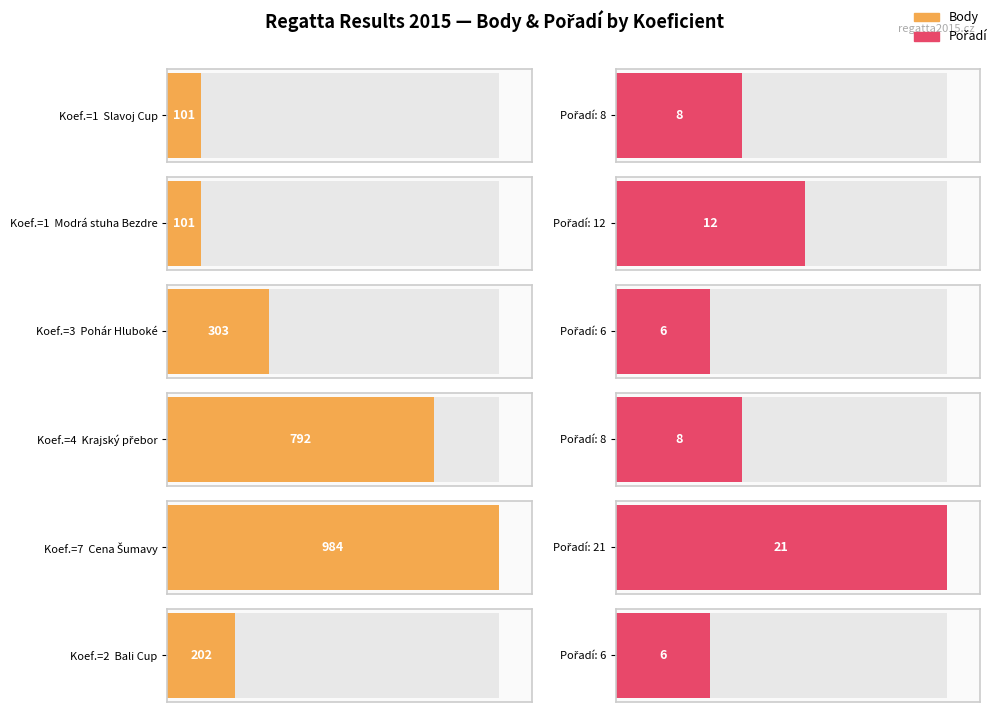

Which series has the largest total across all categories?

Body